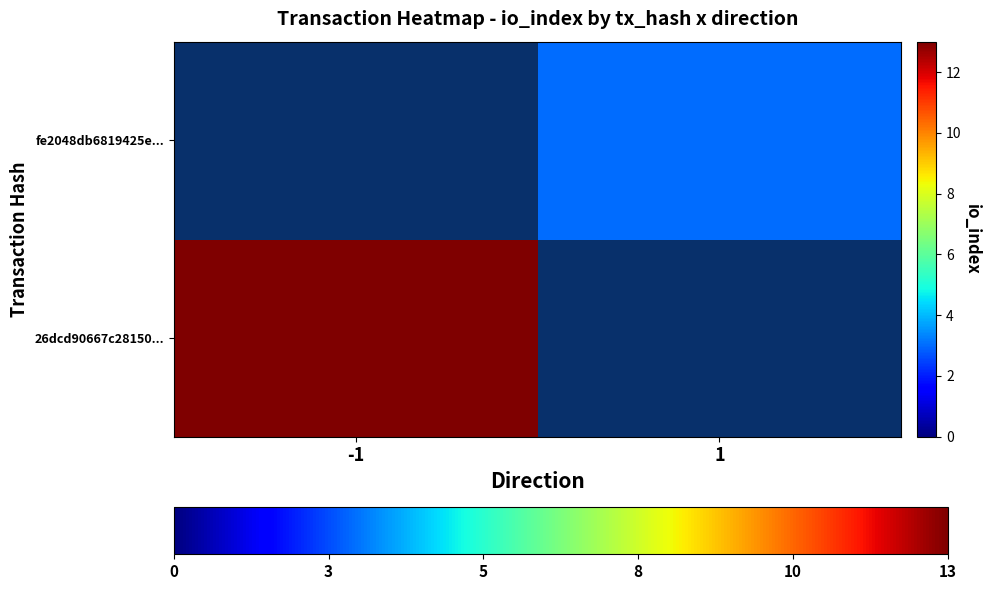

Between 1 and -1, which is larger?

-1